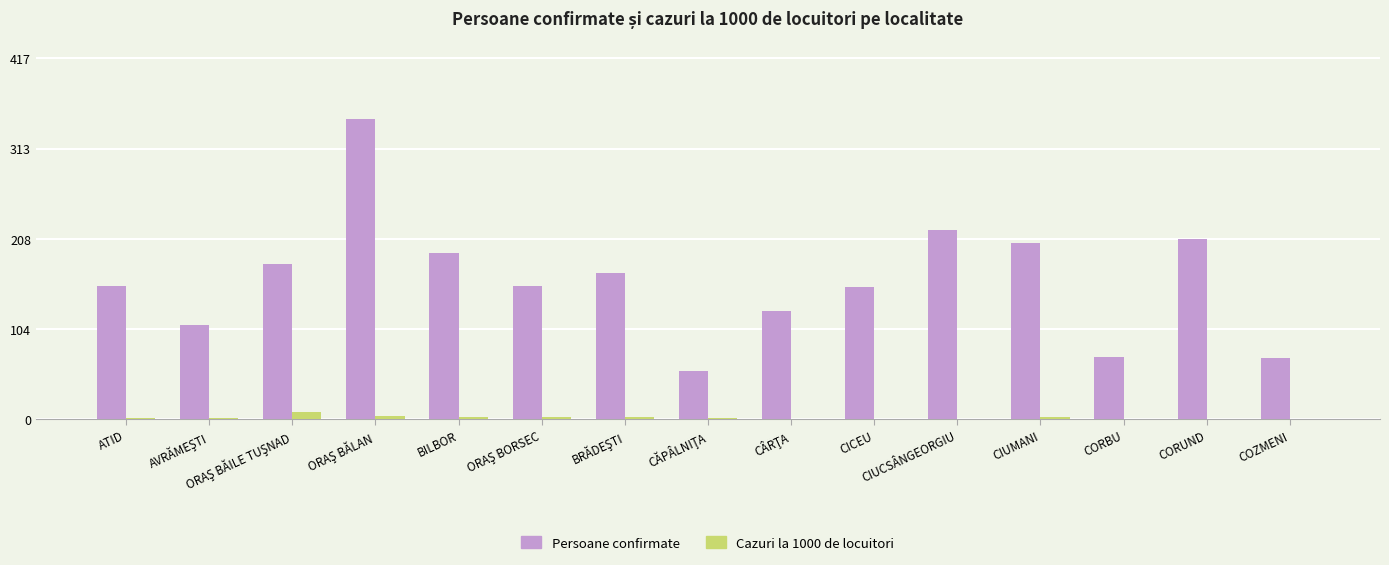

Which series has the largest total across all categories?

Persoane confirmate